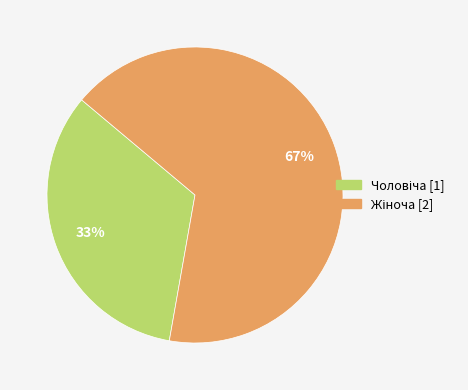

To the nearest percent, what is the average slice percentage?

50%